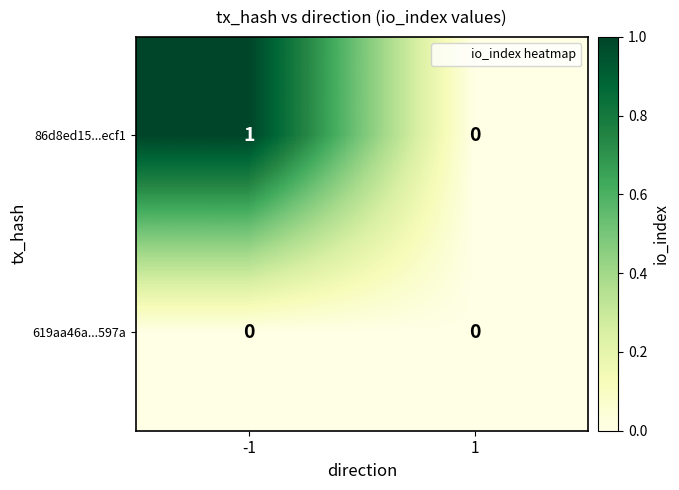

Reading right to left, transcribe all the data shown in this chart.

86d8ed15...ecf1: 1=0	-1=1
619aa46a...597a: 1=0	-1=0